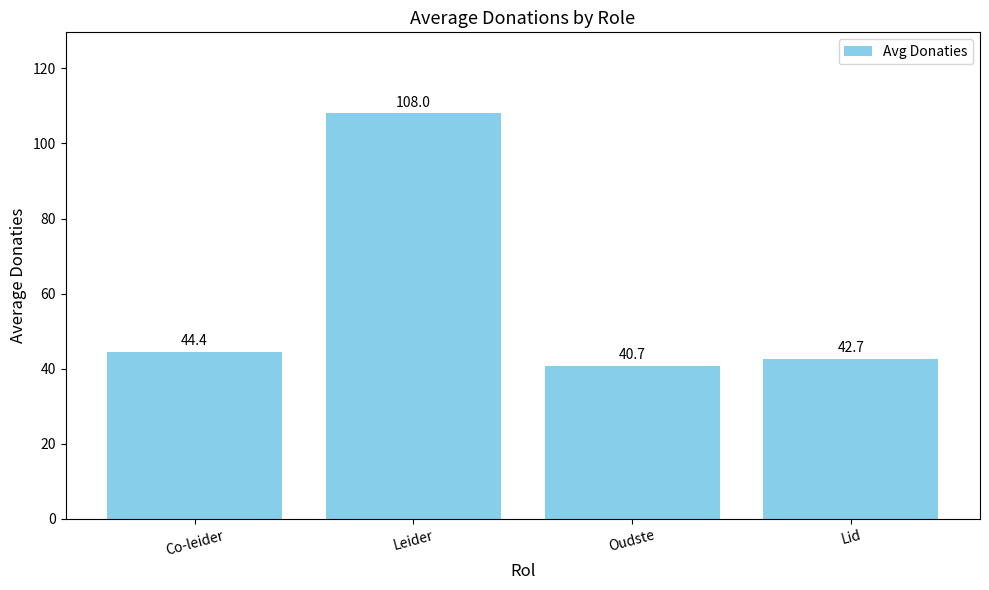

Reading left to right, transcribe all the data shown in this chart.

44.4	108.0	40.7	42.7